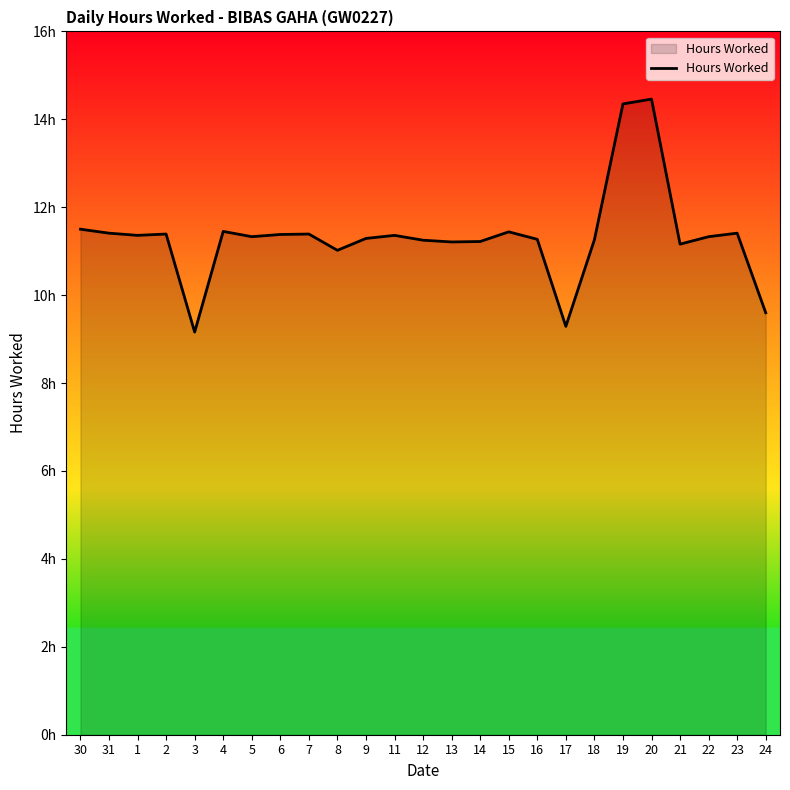

What is the difference between the values at 15 and 1?

0.1